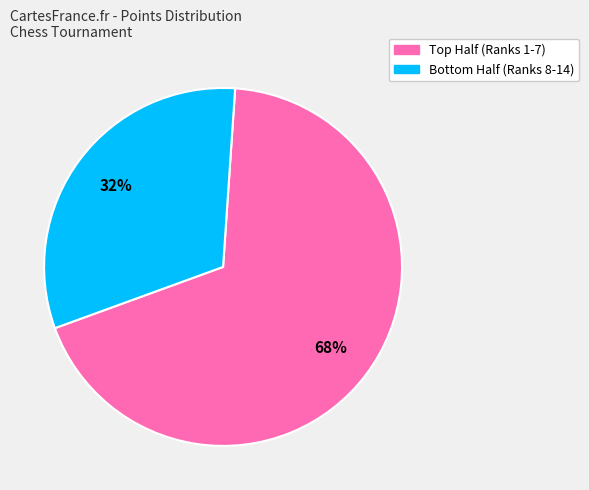

To the nearest percent, what is the average slice percentage?

50%